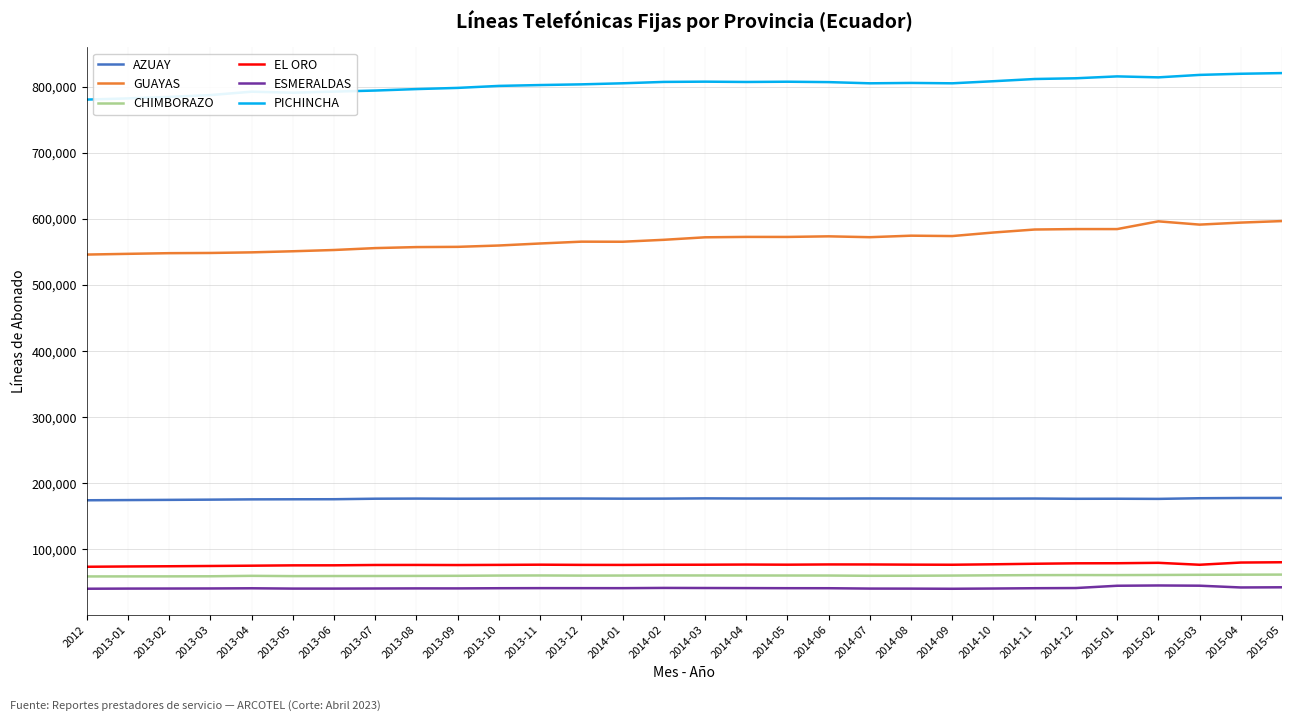

Is the value of ESMERALDAS at 2014-05 greater than the value of AZUAY at 2014-05?

No